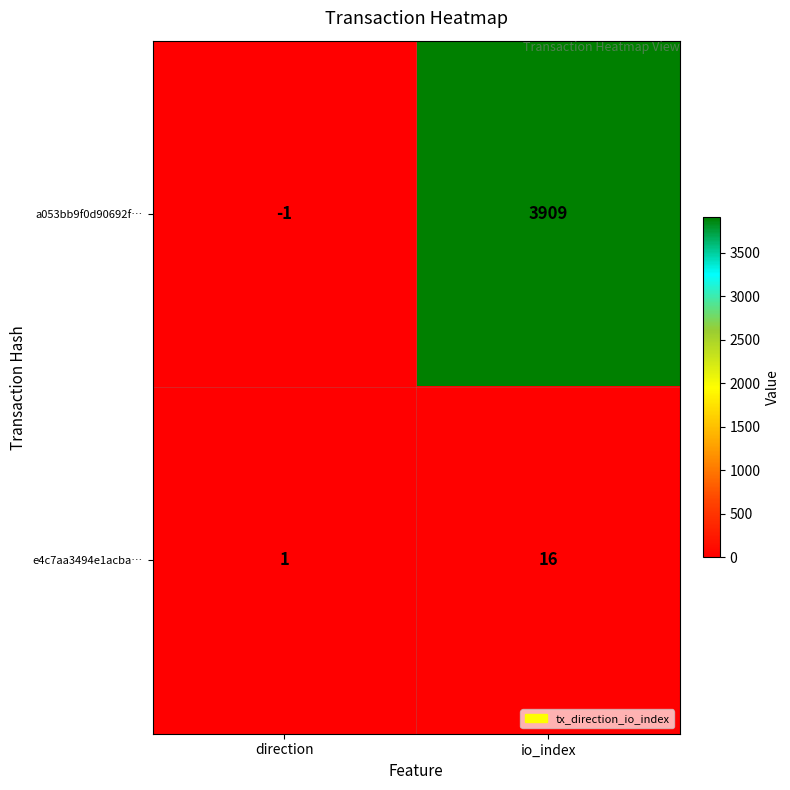

What is the spread (max minus min) of values at io_index?

3893